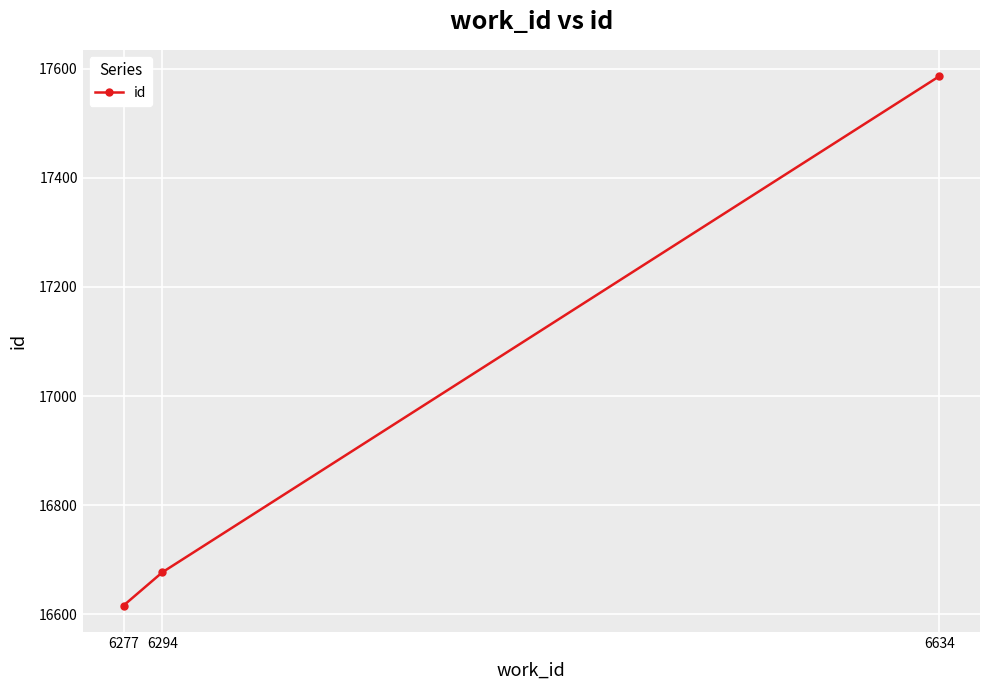

How many categories are shown in the chart?

3